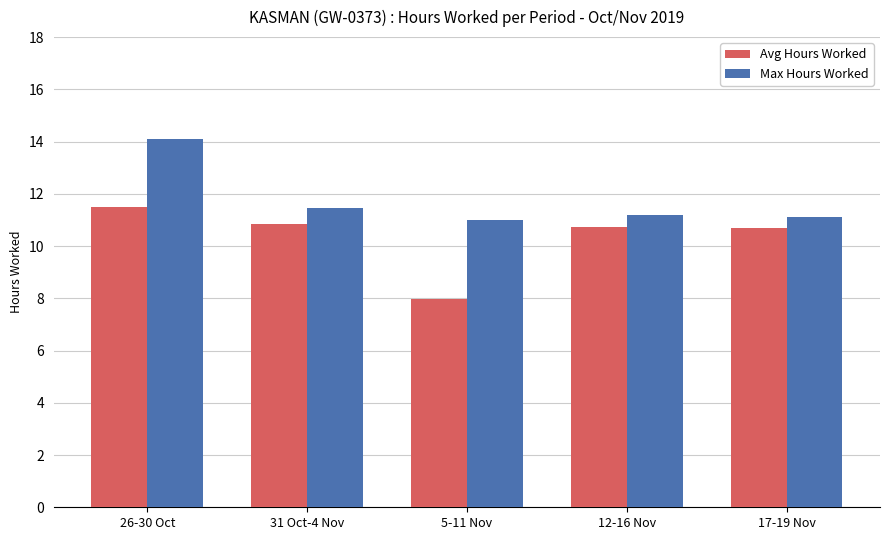

What are all the series names shown in the legend?

Avg Hours Worked, Max Hours Worked